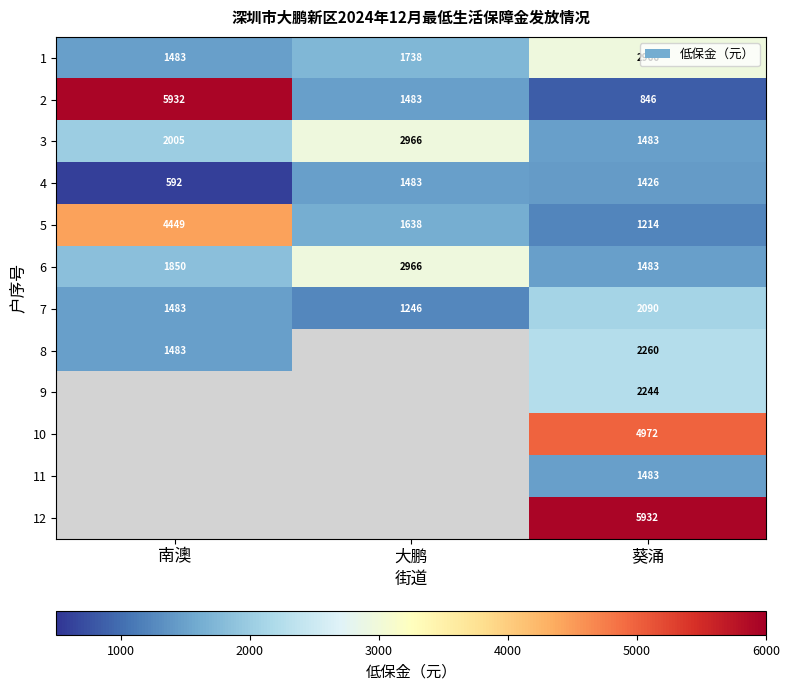

What is the maximum value shown in the chart?

5932.0